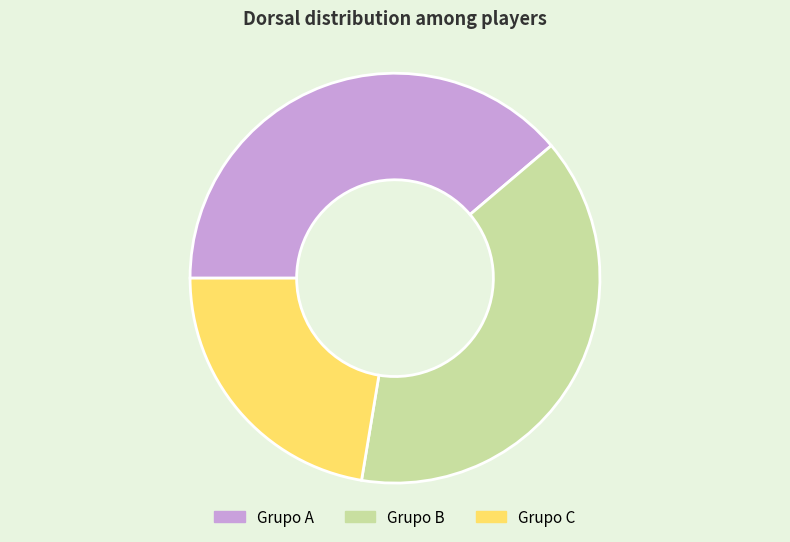

Between Grupo A and Grupo C, which is larger?

Grupo A